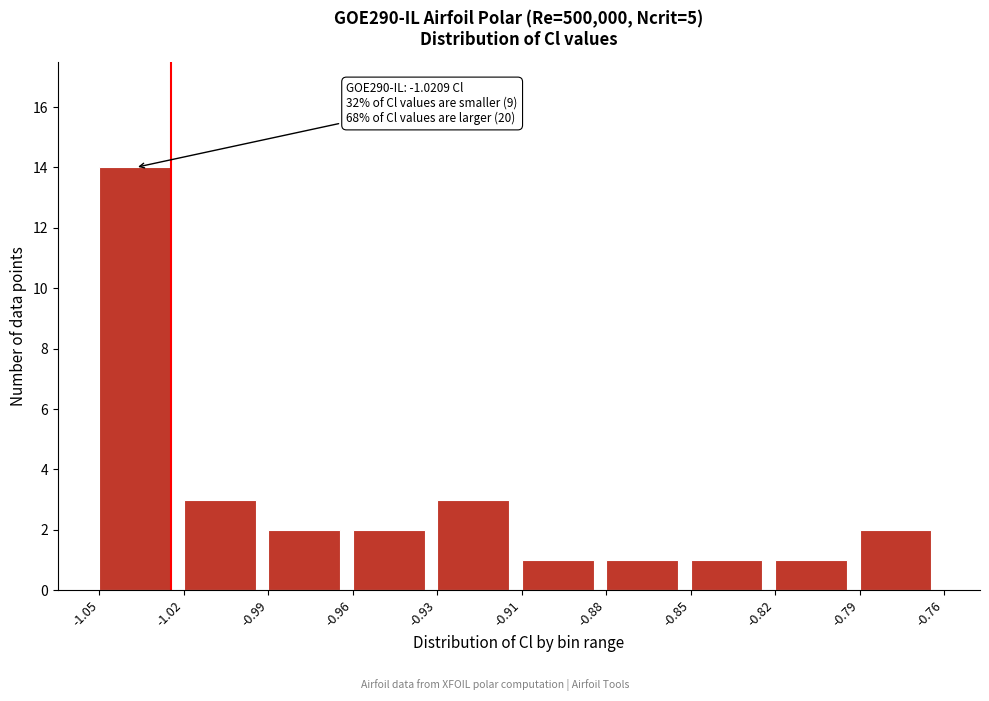

Reading right to left, extract all data points from this chart.

-0.79=2	-0.82=1	-0.85=1	-0.88=1	-0.91=1	-0.93=3	-0.96=2	-0.99=2	-1.02=3	-1.05=14